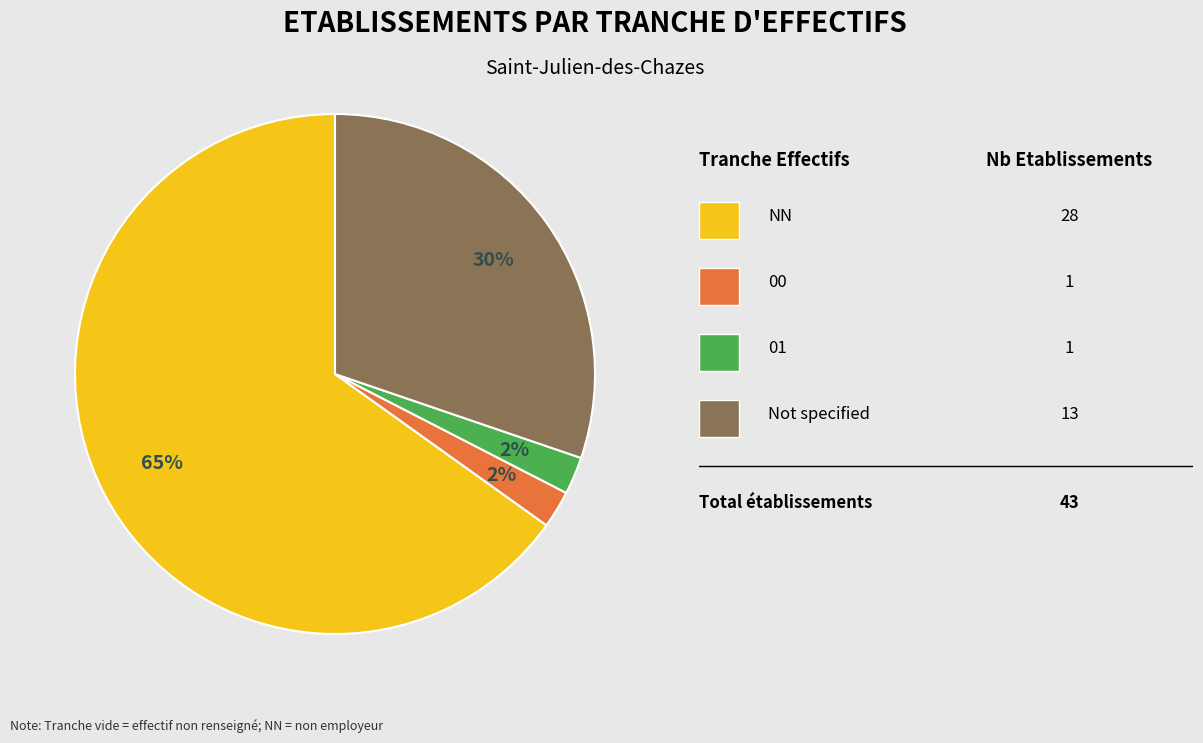

Does any single category account for the majority?

Yes